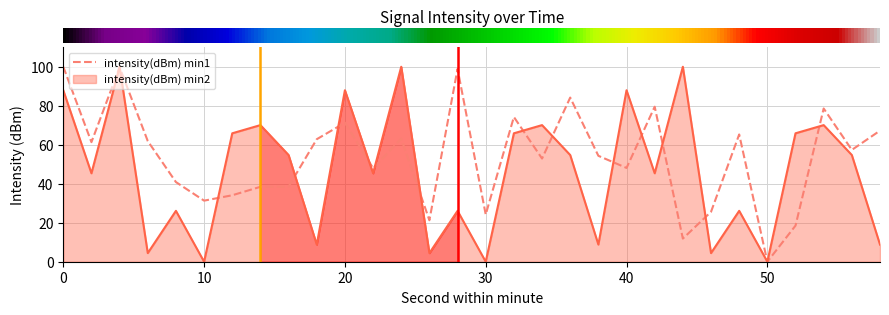

Which has a higher value, 12 or 21?

21